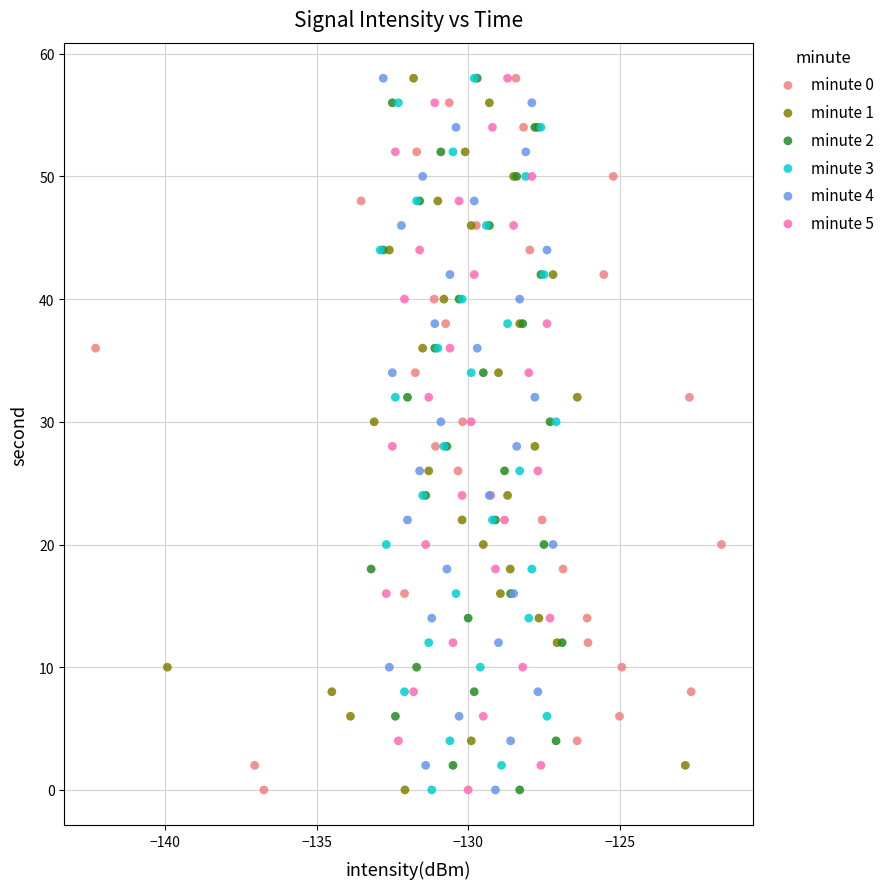

What are all the series names shown in the legend?

minute 0, minute 1, minute 2, minute 3, minute 4, minute 5